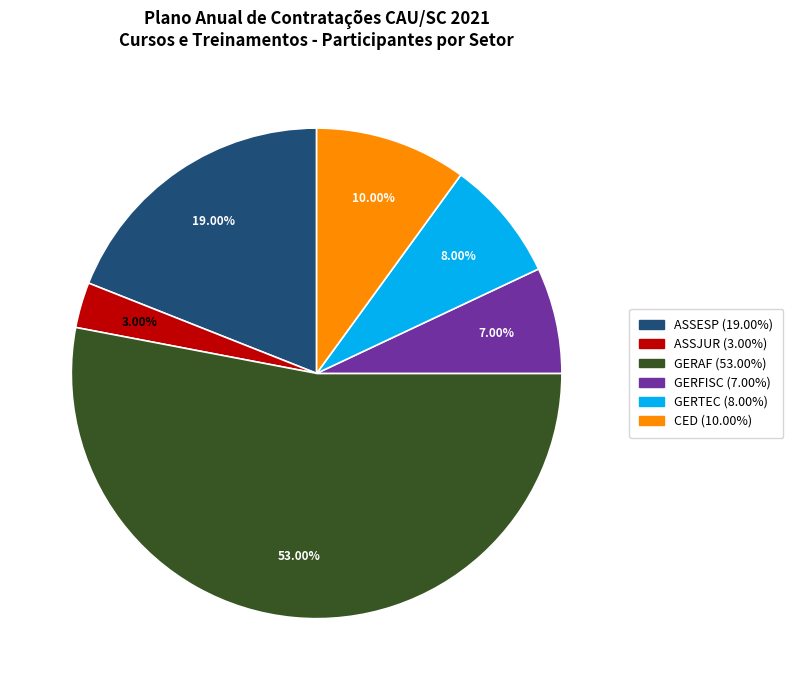

Is there a majority slice in this chart?

Yes